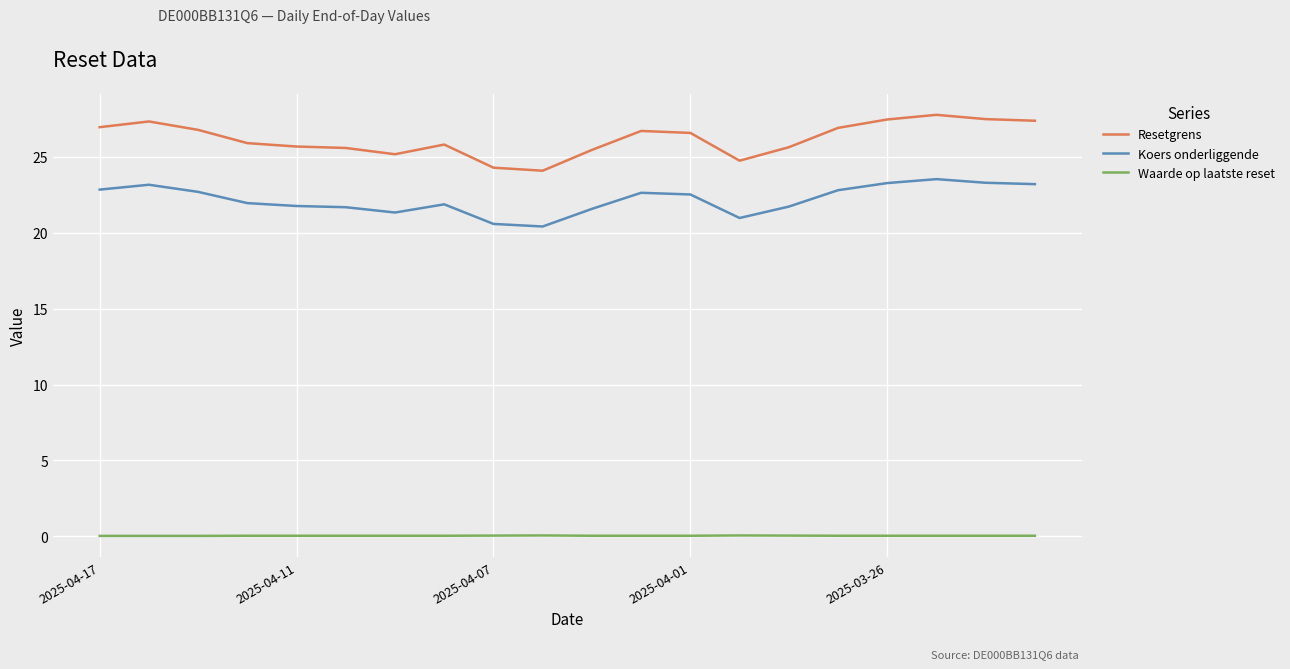

Which series has the largest range (max minus min)?

Resetgrens